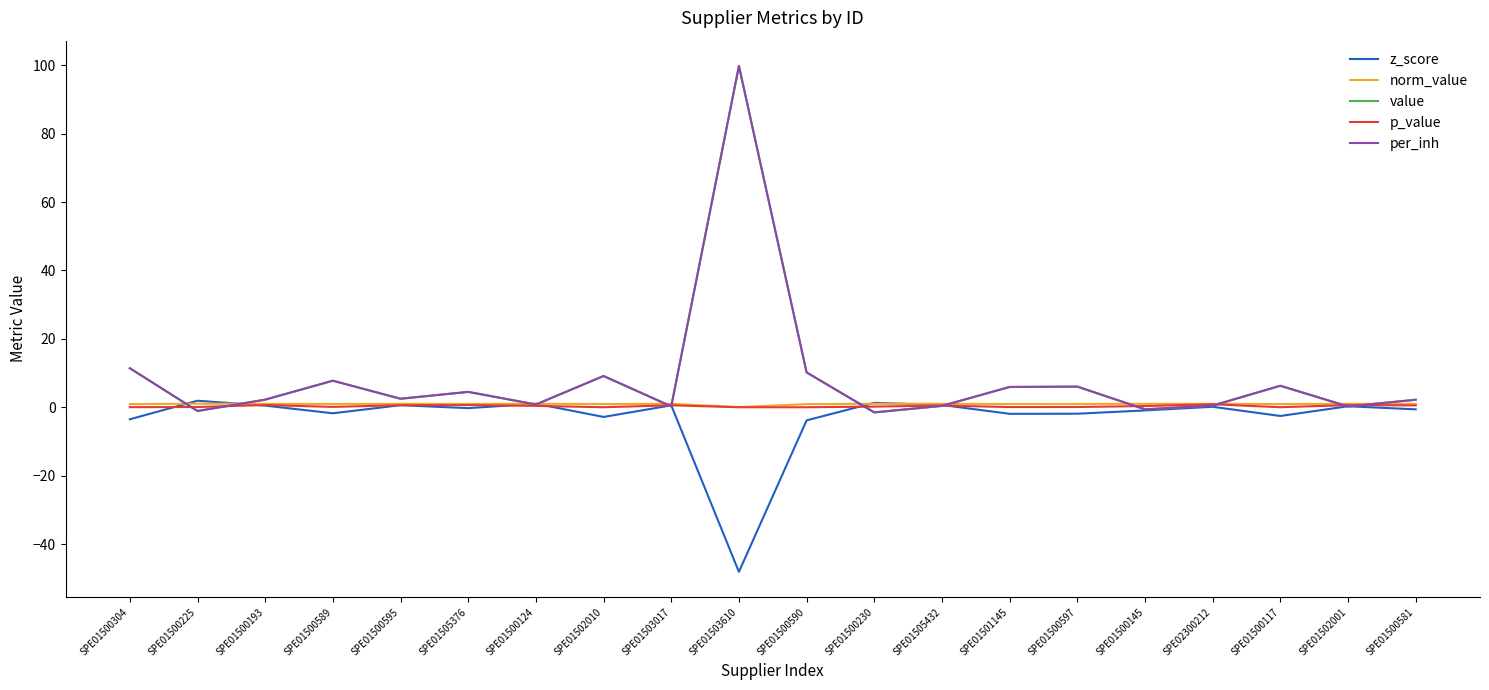

Does the chart display data point markers on the line(s)?

No